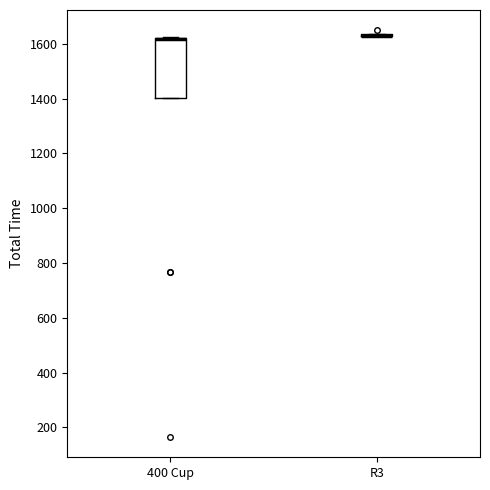

Reading left to right, transcribe this box plot: for each box, give where its median line is, the range the box spans, and where its two whiskers end, as read against the y-axis. The values are not printed on the chart, so give them approximately, as read against the axis.

400 Cup: median 1620 (drawn on the box's upper edge), box 1400 to 1620, whiskers 1400 to 1620
R3: box collapsed to a line at 1620, whiskers 1620 to 1640